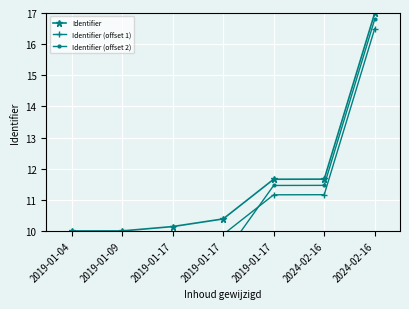

Read the Identifier value at 2019-01-17.

11.7